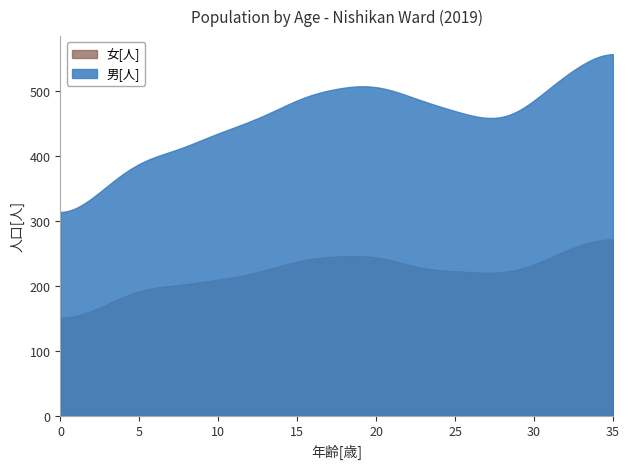

Which series has the widest spread of values?

男[人]